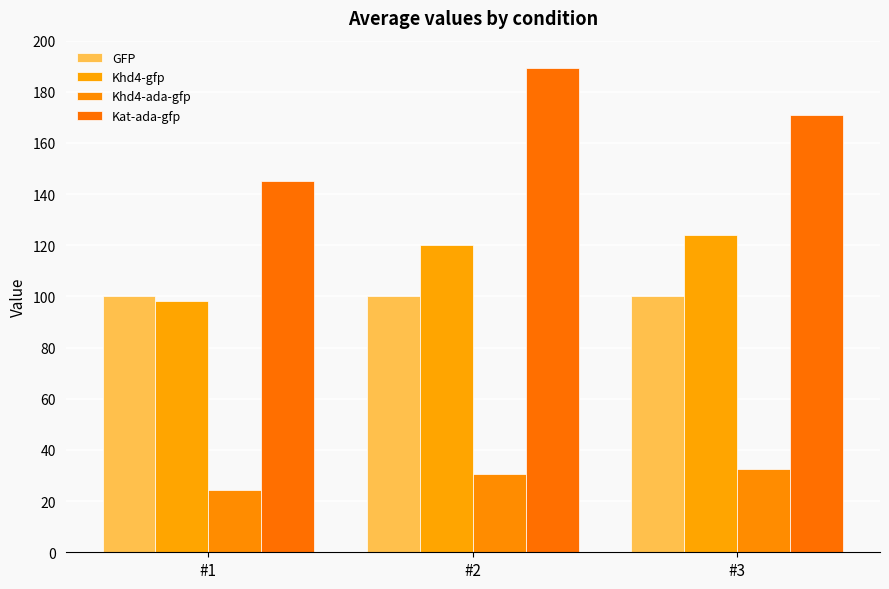

Reading left to right, what are all the values shown in this chart?

GFP: #1=100.0	#2=100.0	#3=100.0
Khd4-gfp: #1=98.1	#2=120.0	#3=124.0
Khd4-ada-gfp: #1=24.4	#2=30.6	#3=32.5
Kat-ada-gfp: #1=145.3	#2=189.5	#3=171.0